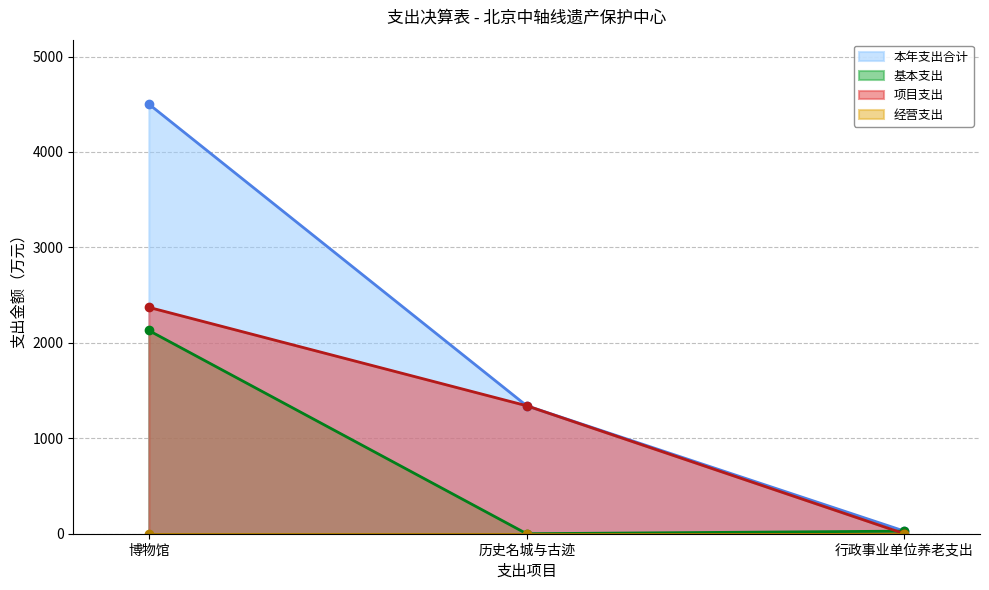

What is the average value of the 本年支出合计 series?

1956.5